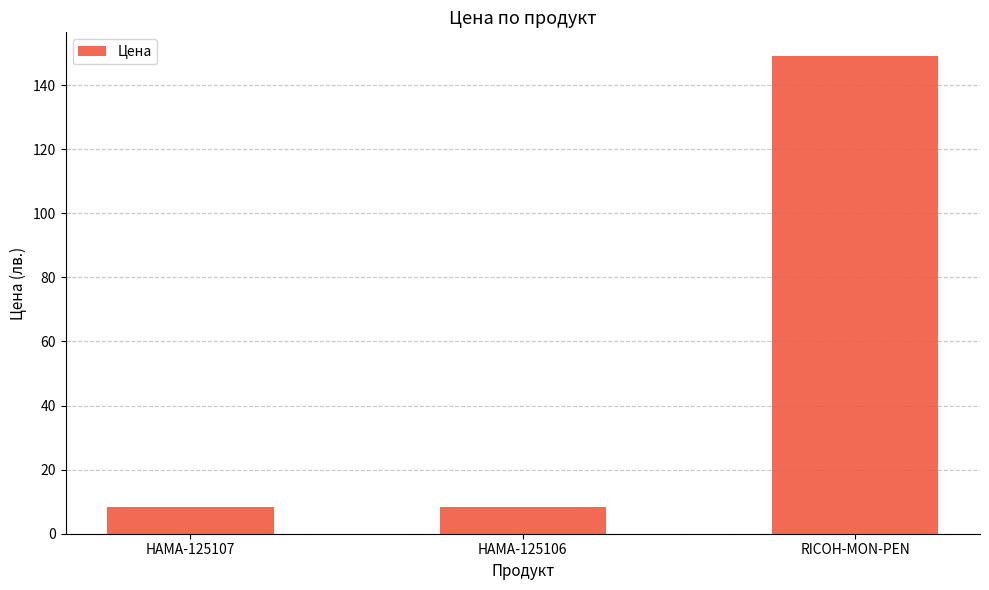

What is the change in value from HAMA-125106 to RICOH-MON-PEN?

+140.6